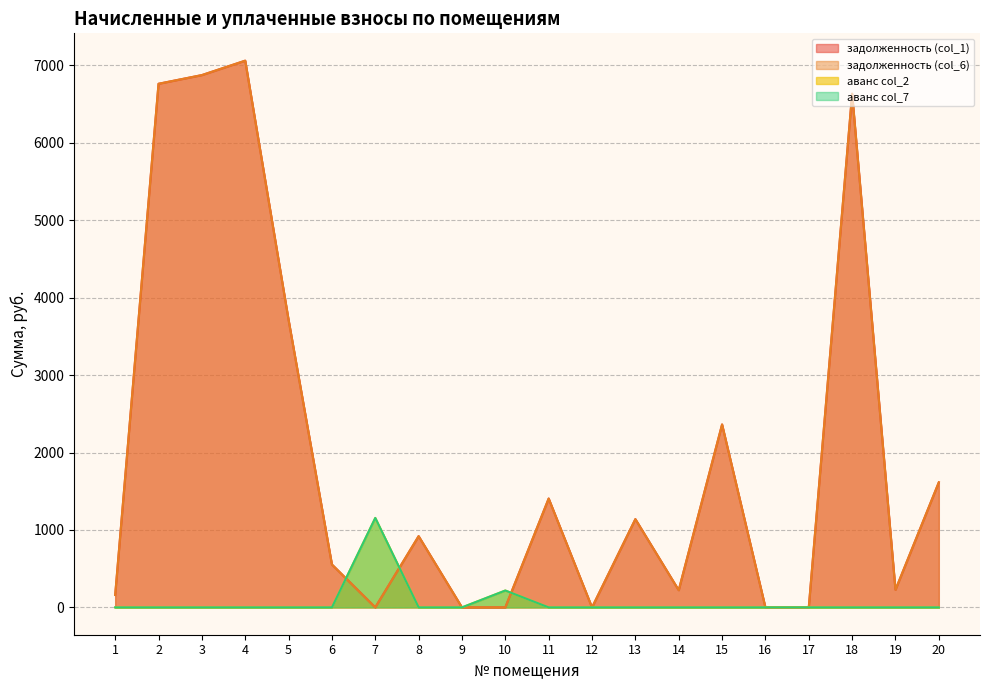

Which category has the highest value in the задолженность (col_6) series?

4